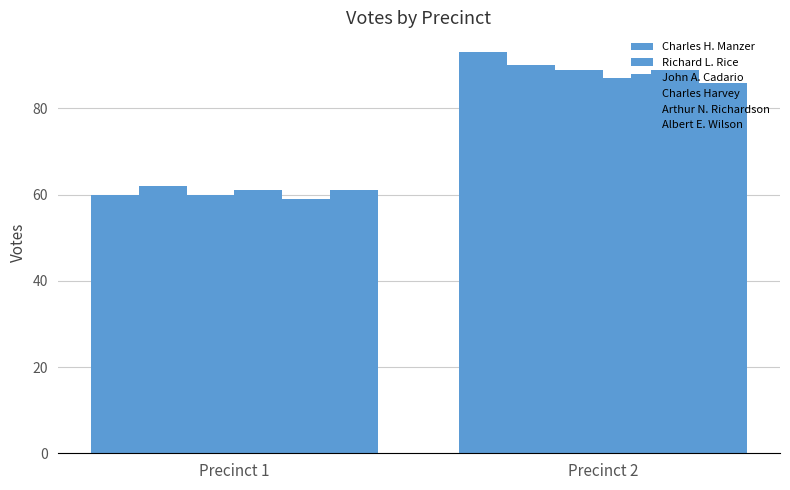

How many data points in Albert E. Wilson are less than 86?

1